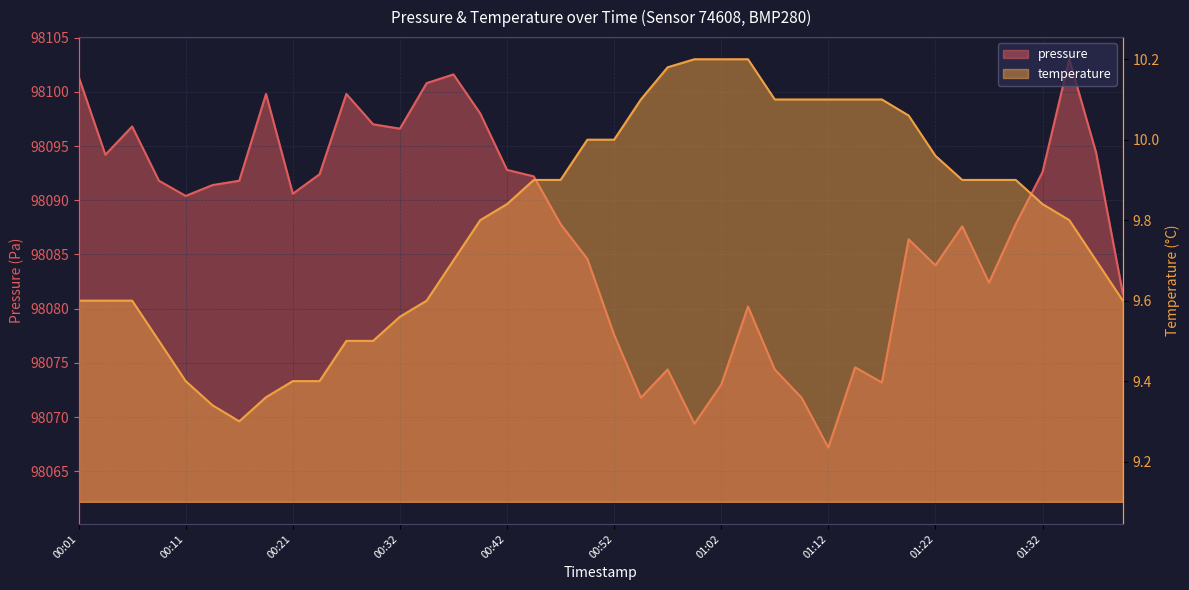

Reading left to right, extract all data points from this chart.

pressure: 98101.4	98094.2	98096.8	98091.8	98090.4	98091.4	98091.8	98099.8	98090.6	98092.4	98099.8	98097.0	98096.6	98100.8	98101.6	98098.0	98092.8	98092.2	98087.8	98084.6	98077.6	98071.8	98074.4	98069.4	98073.0	98080.2	98074.4	98071.8	98067.2	98074.6	98073.2	98086.4	98084.0	98087.6	98082.4	98087.8	98092.6	98103.0	98094.4	98081.4
temperature: 9.6	9.6	9.6	9.5	9.4	9.3	9.3	9.4	9.4	9.4	9.5	9.5	9.6	9.6	9.7	9.8	9.8	9.9	9.9	10.0	10.0	10.1	10.2	10.2	10.2	10.2	10.1	10.1	10.1	10.1	10.1	10.1	10.0	9.9	9.9	9.9	9.8	9.8	9.7	9.6